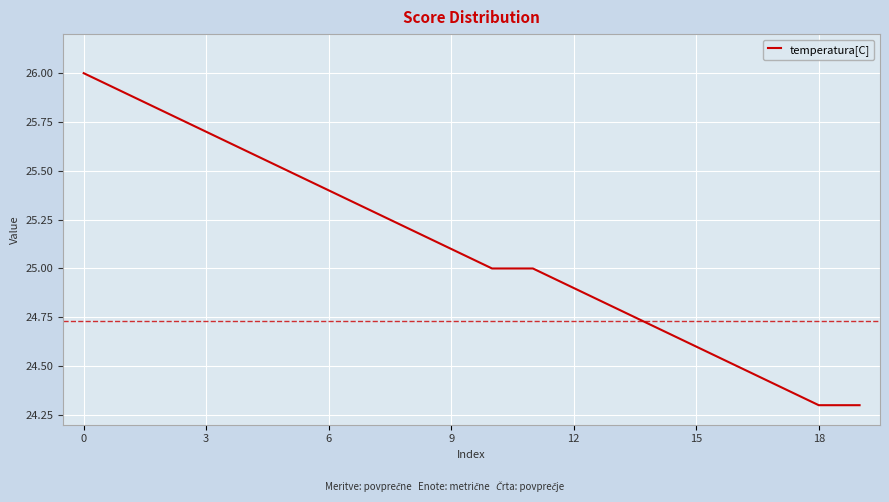

What is the difference between the maximum and minimum values?

1.7